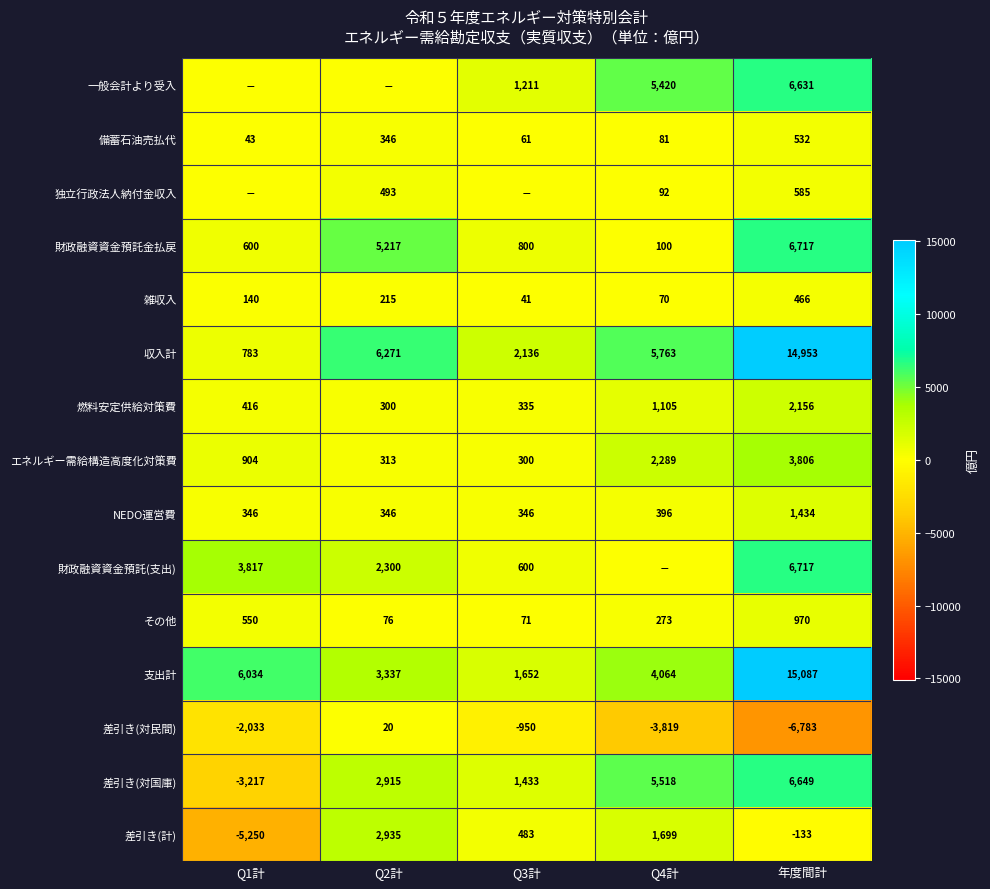

Read the 支出計 value at Q1計.

6034